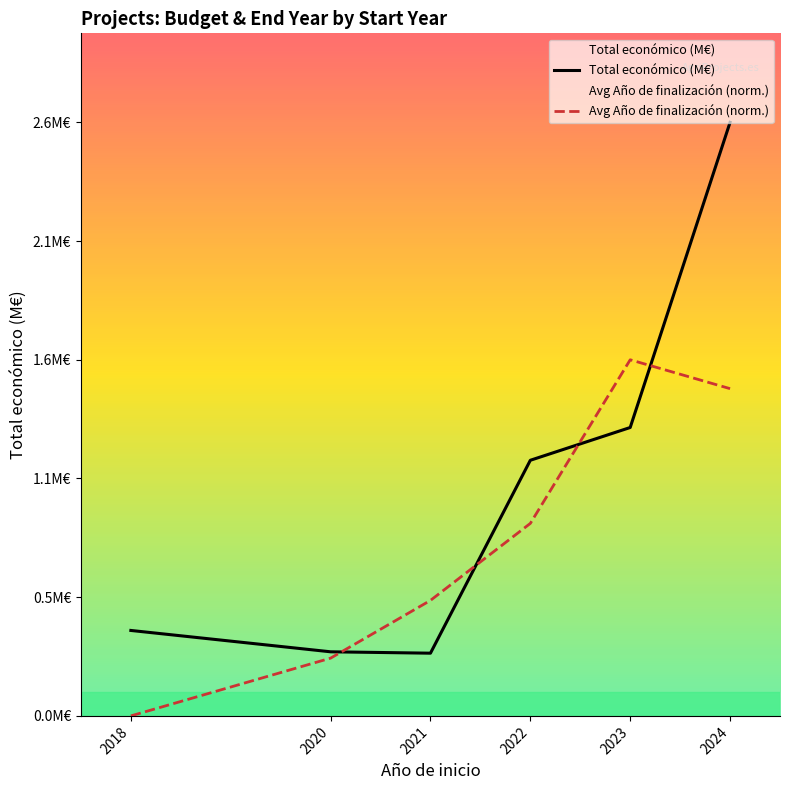

Which category has the lowest value in the Total económico (M€) series?

2021